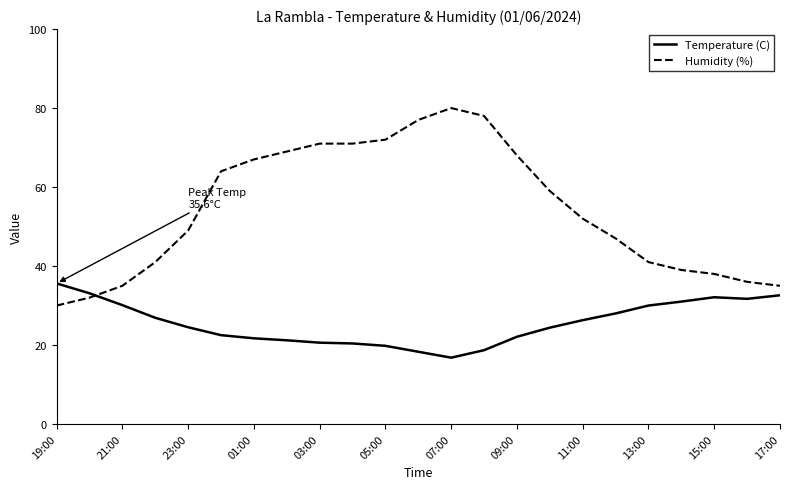

Is this an area chart (filled region under the line)?

No